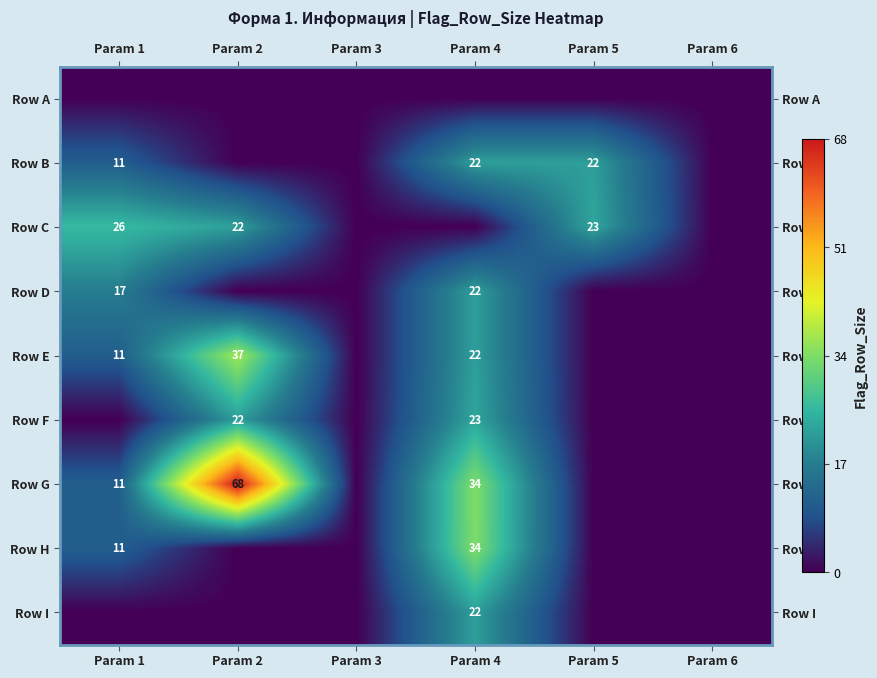

True or false: Row D has a value of 22 at Param 4.

True